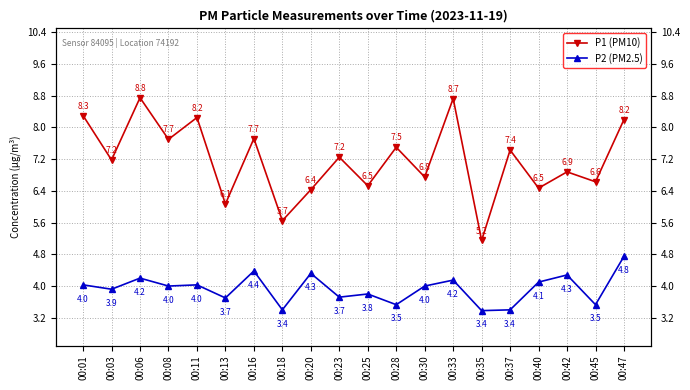

Which series has the widest spread of values?

P1 (PM10)